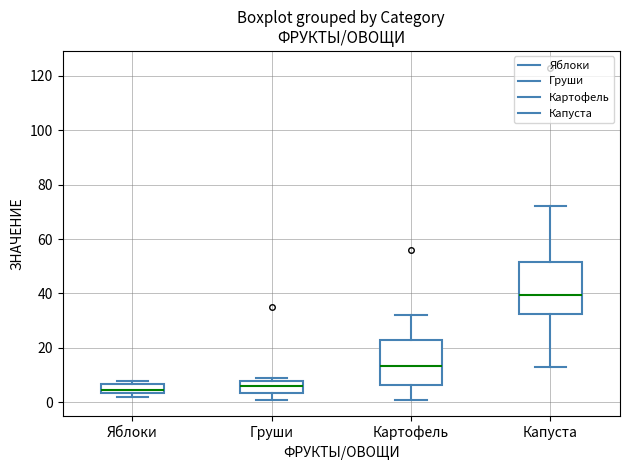

Which box is the tallest, from its lower edge to its upper edge?

Капуста